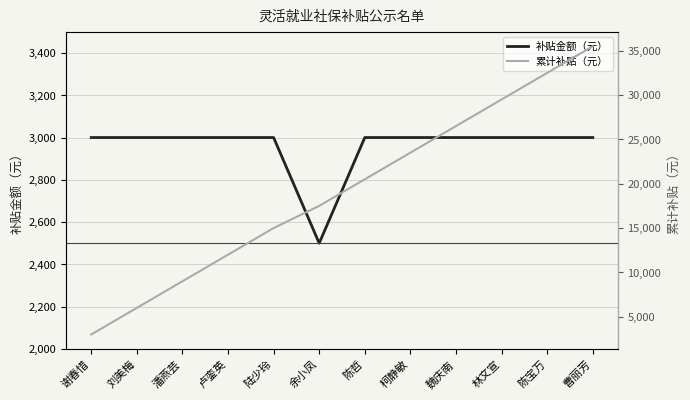

At which category is the sum across all series the highest?

曹丽芳